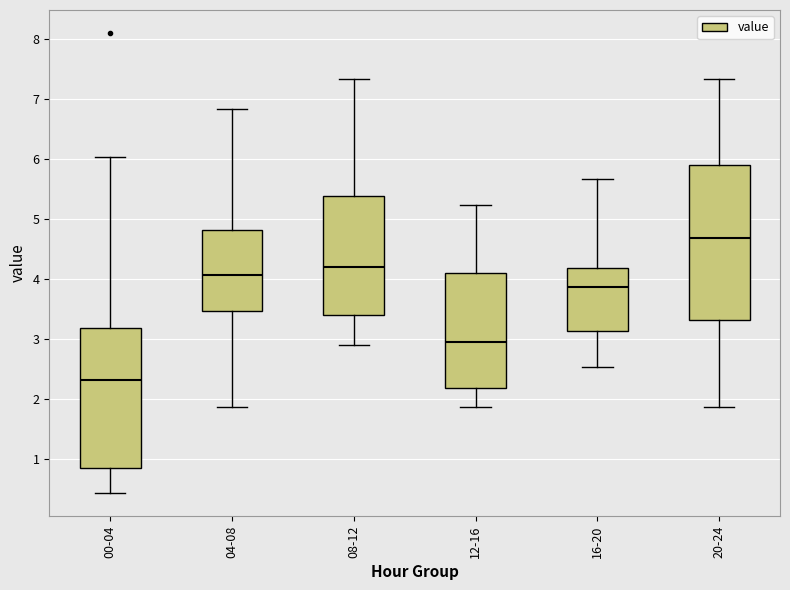

Reading left to right, read every box against the y-axis: the position of its median line, the range the box covers, and the ends of its whiskers. The values are not printed on the chart, so give them approximately, as read against the axis.

00-04: median 2.3, box 0.9 to 3.2, whiskers 0.4 to 6.0
04-08: median 4.1, box 3.5 to 4.8, whiskers 1.9 to 6.8
08-12: median 4.2, box 3.4 to 5.4, whiskers 2.9 to 7.3
12-16: median 3.0, box 2.2 to 4.1, whiskers 1.9 to 5.2
16-20: median 3.9, box 3.1 to 4.2, whiskers 2.5 to 5.7
20-24: median 4.7, box 3.3 to 5.9, whiskers 1.9 to 7.3